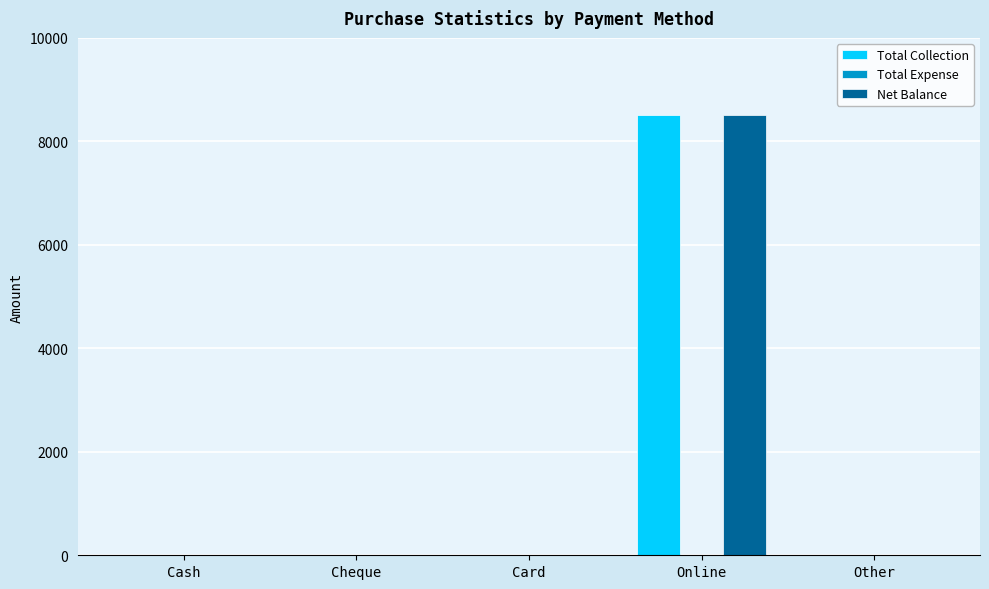

How many groups of bars are there?

5